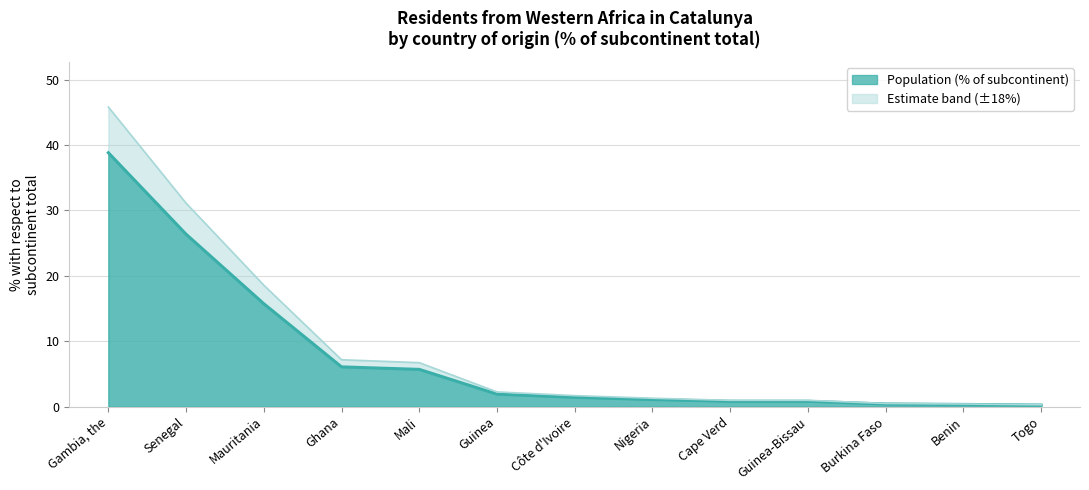

What position from the right is Gambia, the?

13